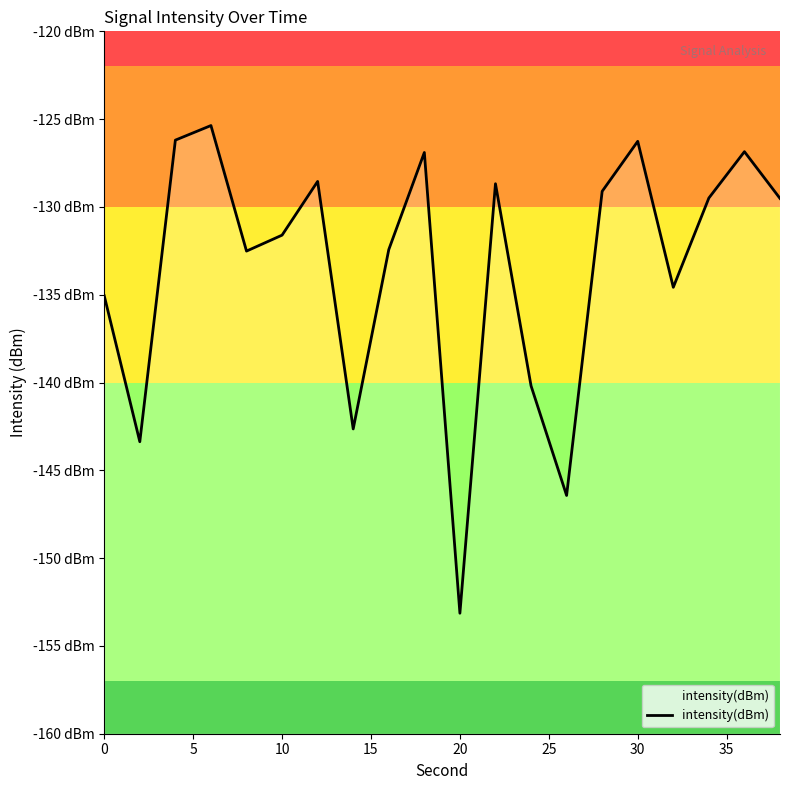

How many points are higher than both their immediate neighbors (excluding endpoints)?

6